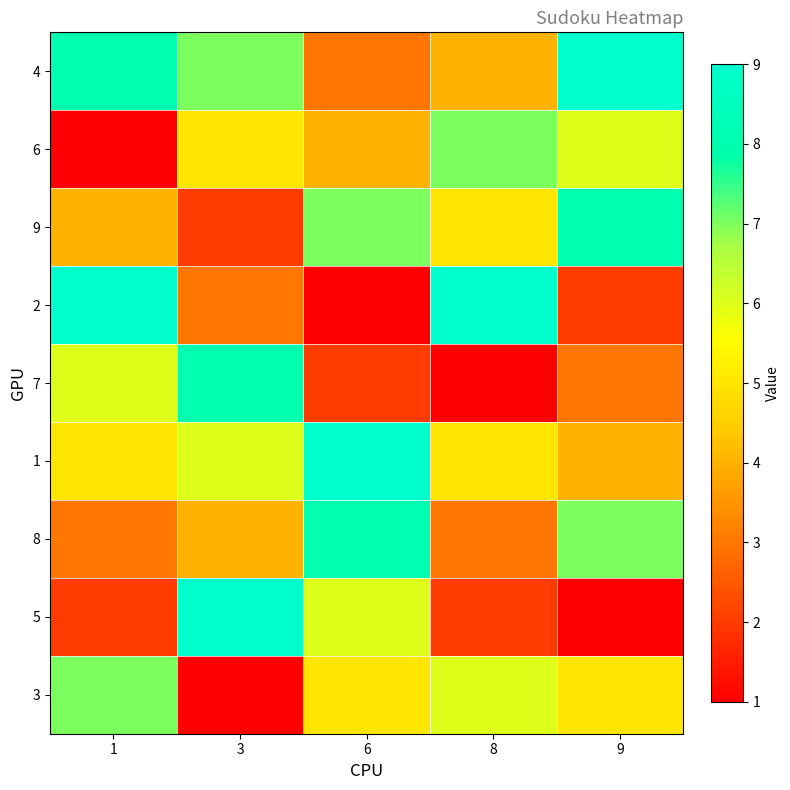

List the series in order of their peak value, highest first.

4, 2, 1, 5, 9, 7, 8, 6, 3